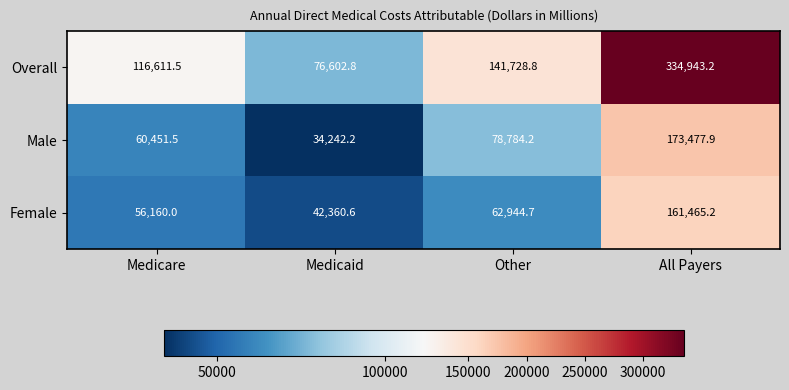

At how many categories does at least one series exceed 111906?

3